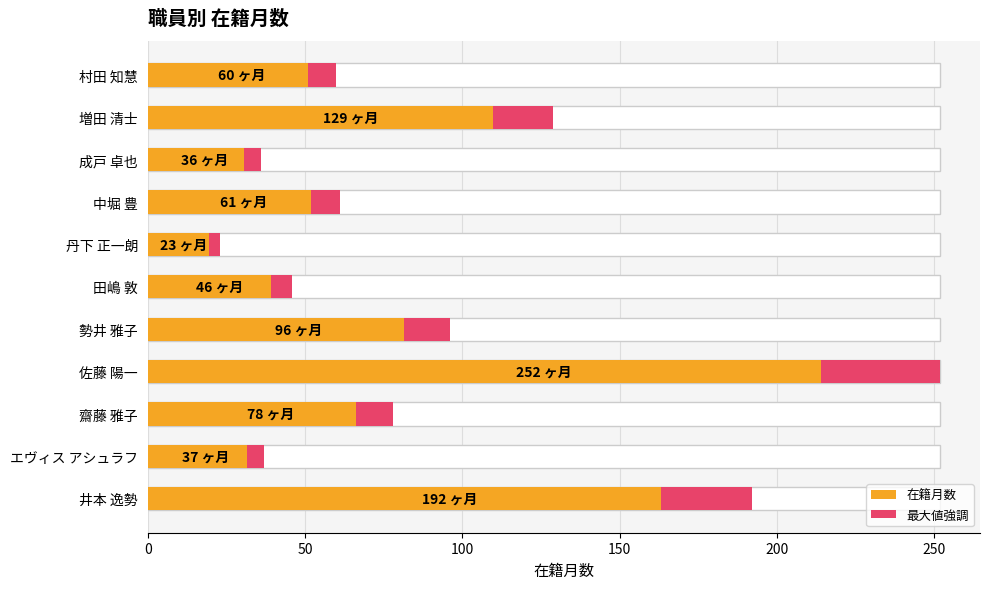

Reading right to left, list all the values displayed in this chart.

60	129	36	61	23	46	96	252	78	37	192